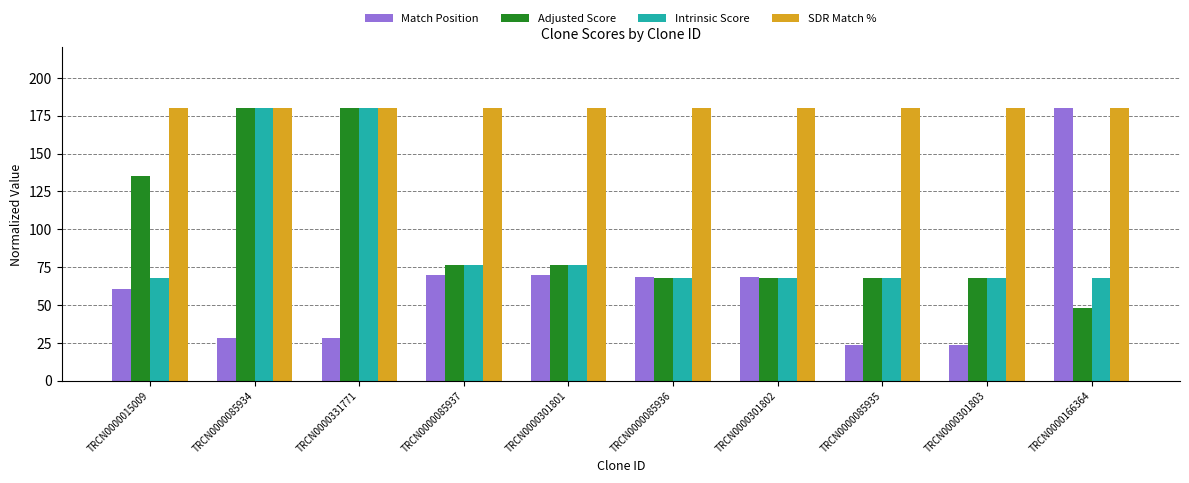

What are all the series names shown in the legend?

Match Position, Adjusted Score, Intrinsic Score, SDR Match %